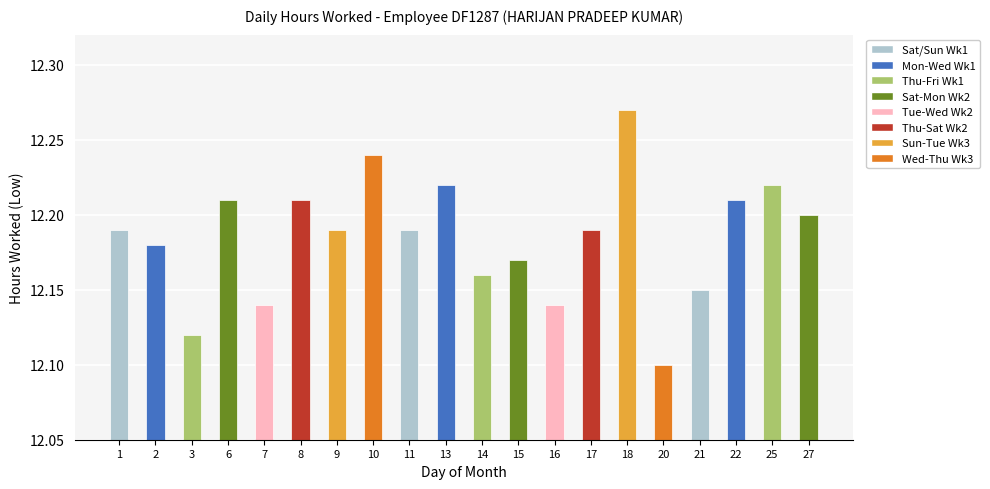

How many bars are there in total?

20